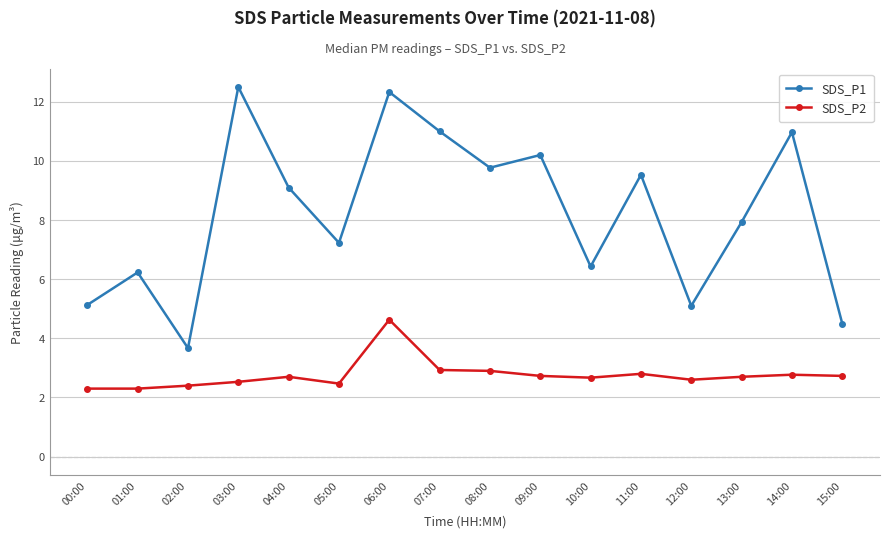

True or false: SDS_P1 has more than 0 interior local peaks.

True